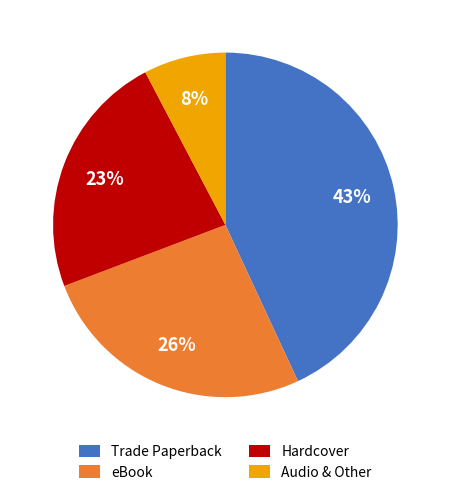

Which category has the biggest portion of the pie?

Trade Paperback